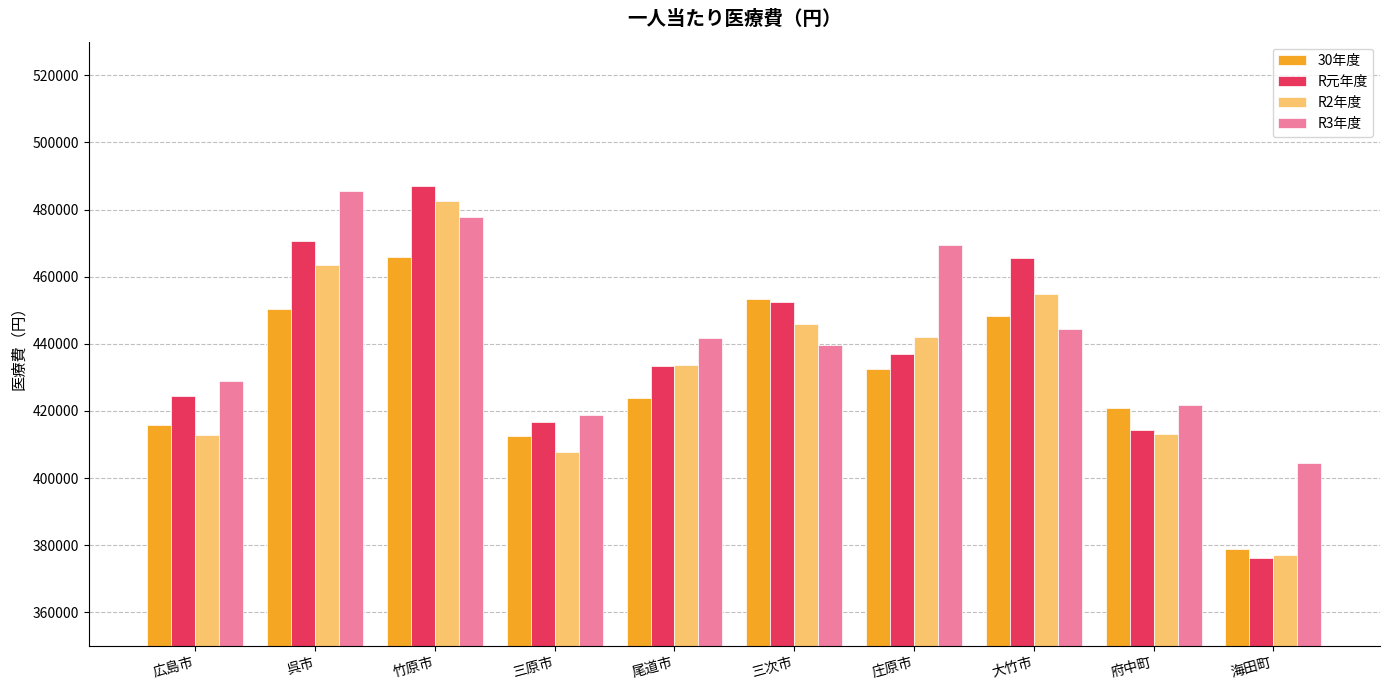

What is the highest value of the R2年度 series?

482460.4